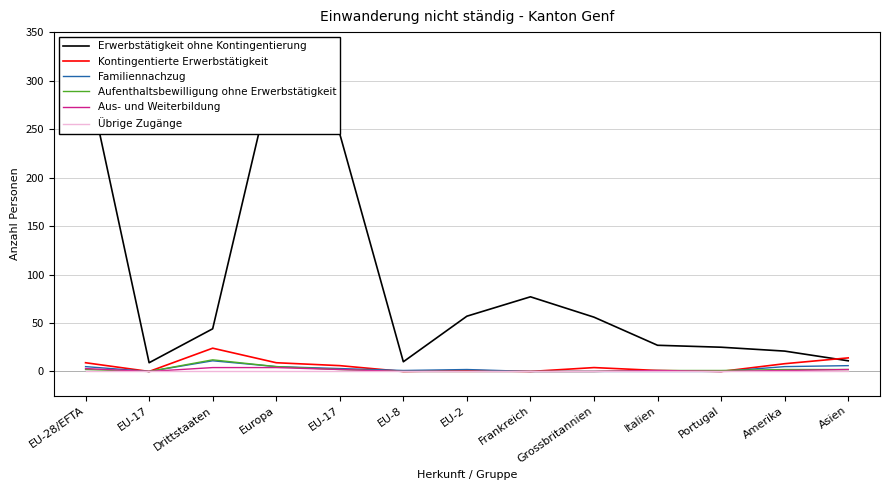

Where is the first local minimum for Familiennachzug?

EU-17